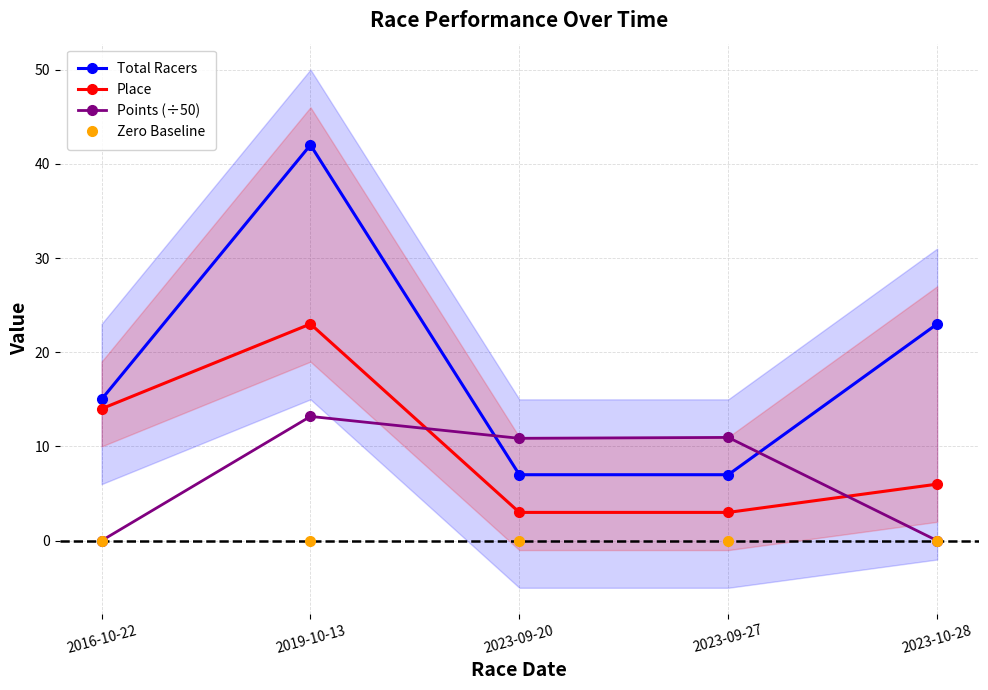

What is the lowest value of the Total Racers series?

7.0